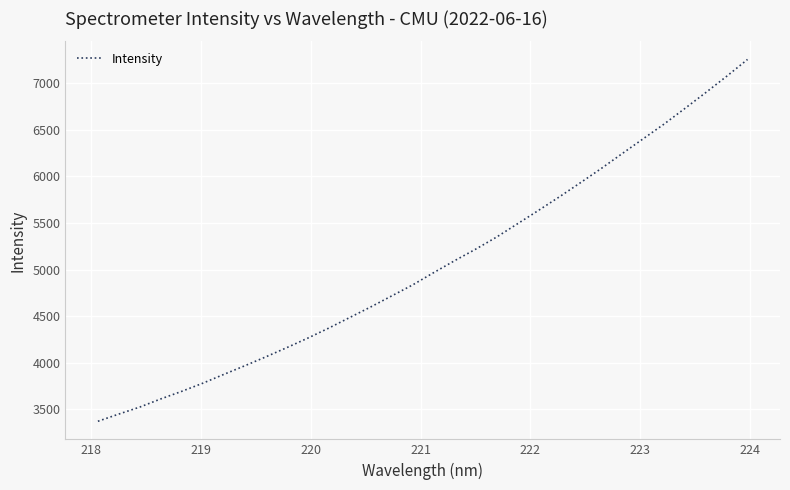

What is the difference between the maximum and minimum values?

3881.4